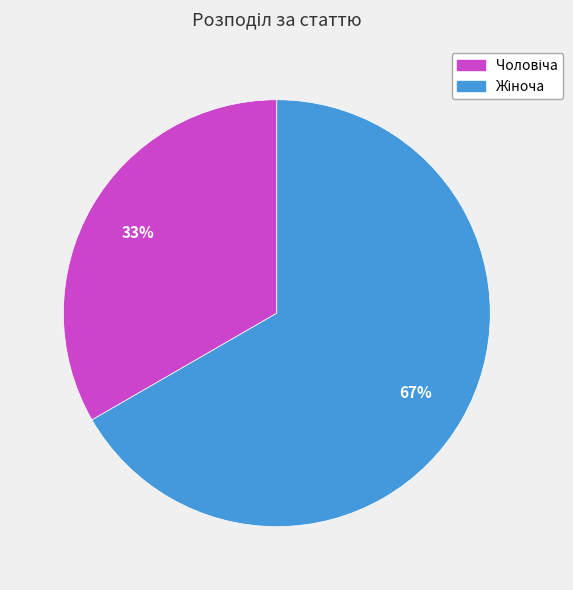

Does any single category account for the majority?

Yes